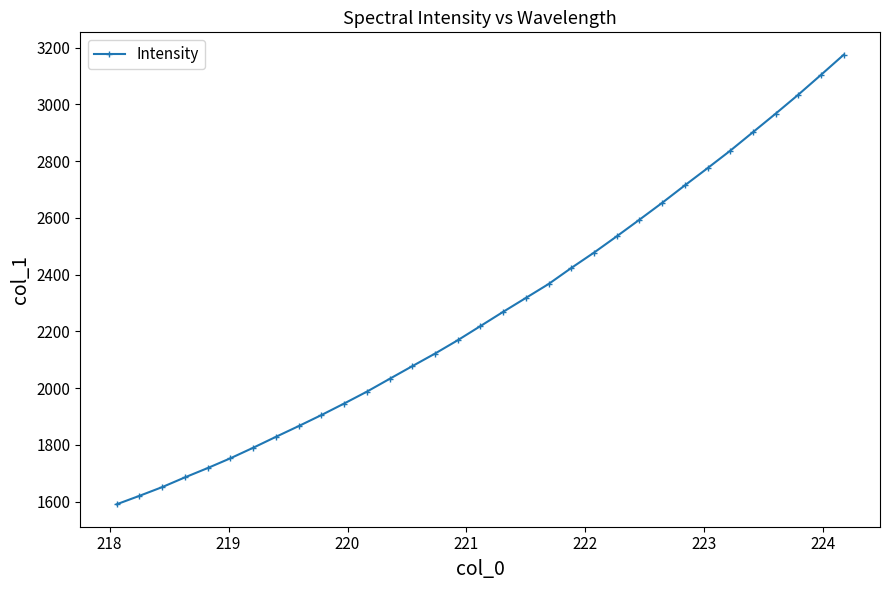

What is the difference between the maximum and minimum values?

1584.6